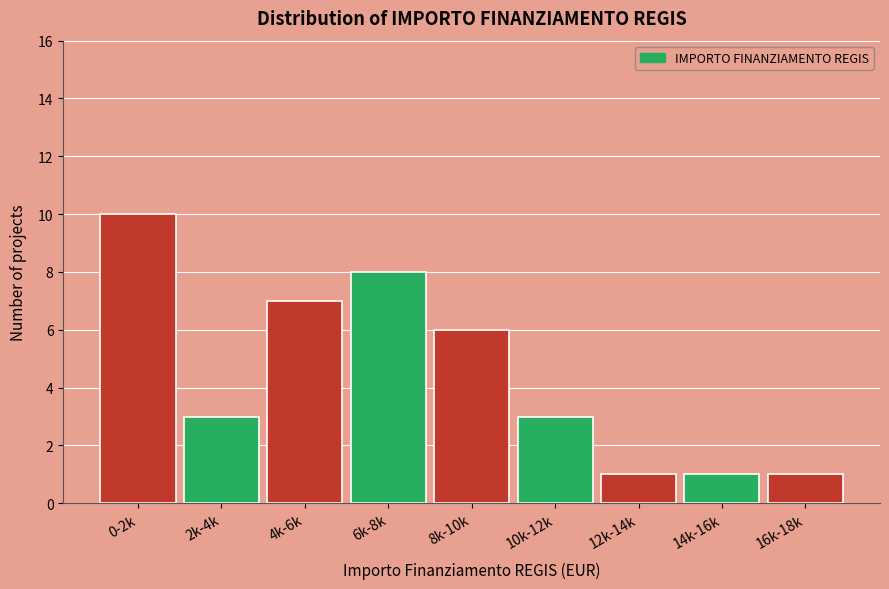

Reading right to left, transcribe all the data shown in this chart.

1	1	1	3	6	8	7	3	10